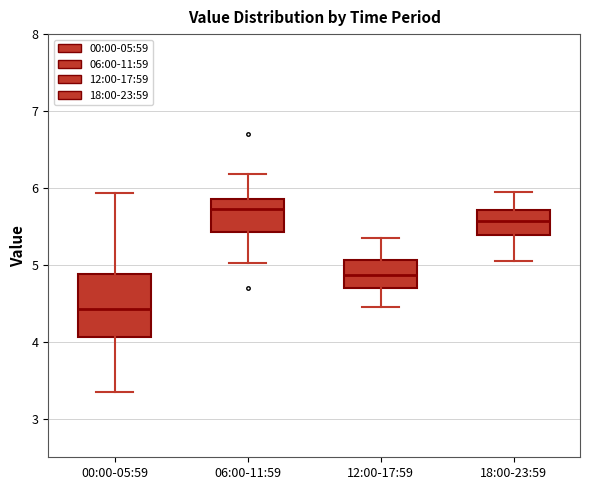

Where is the lower edge of the box for 00:00-05:59 on the y-axis? The values are not printed on the chart, so give them approximately, as read against the axis.

4.1